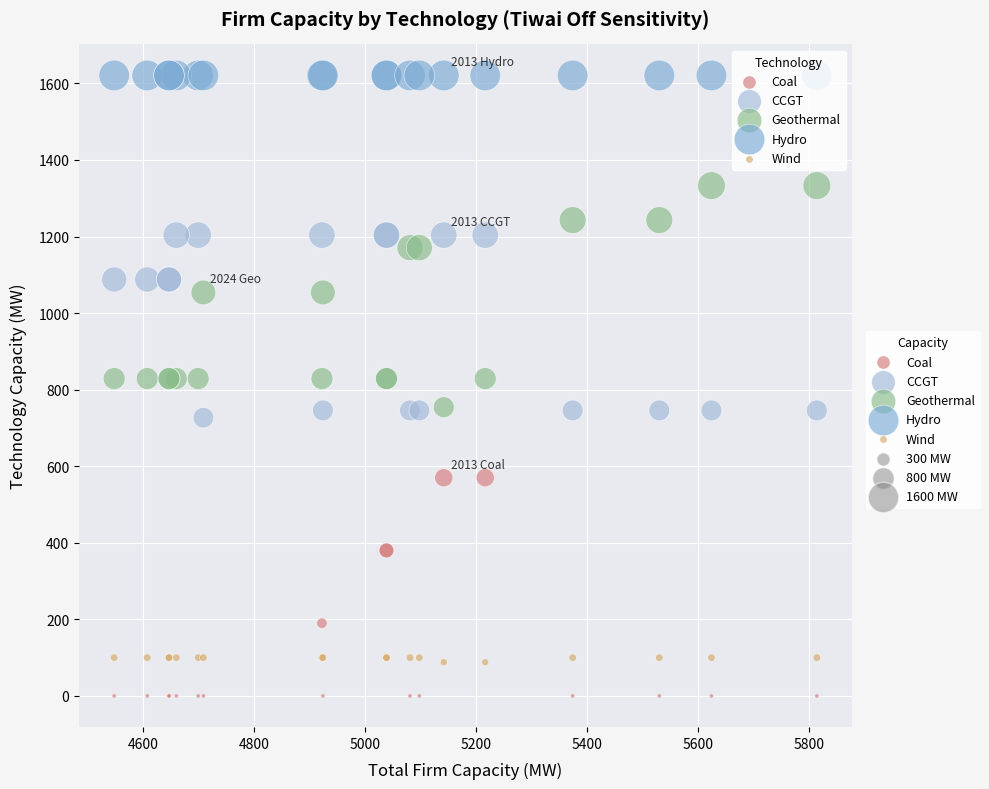

Which series contains the highest Y value?

Hydro